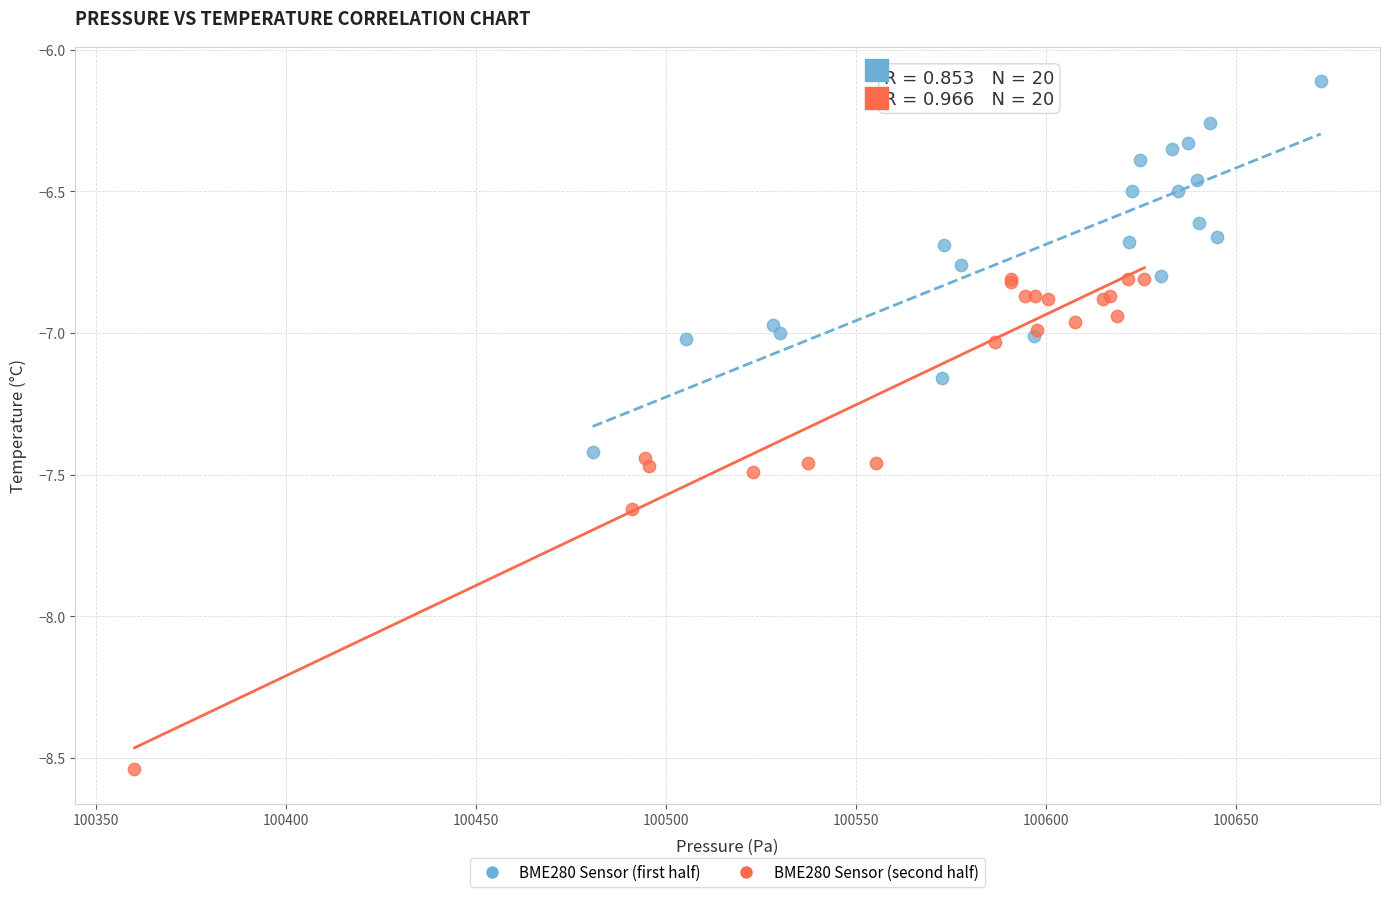

Which series has the largest Y range (max minus min)?

BME280 Sensor (second half)